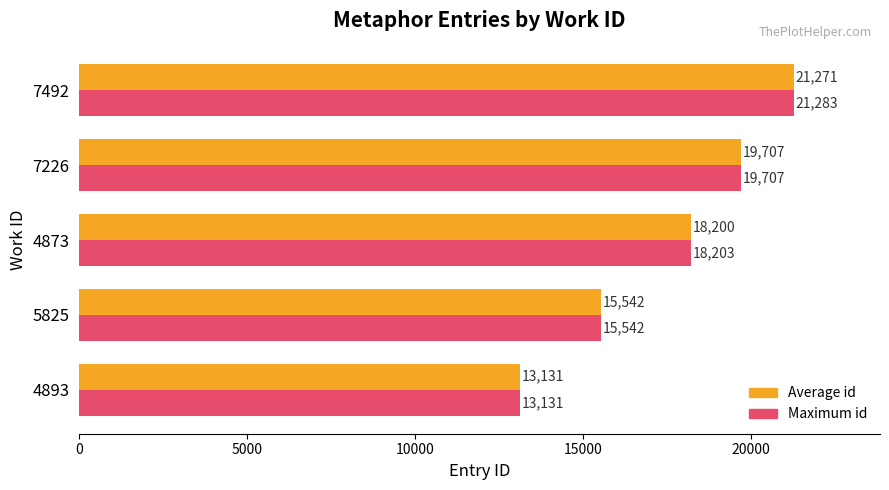

What are all the series names shown in the legend?

Average id, Maximum id